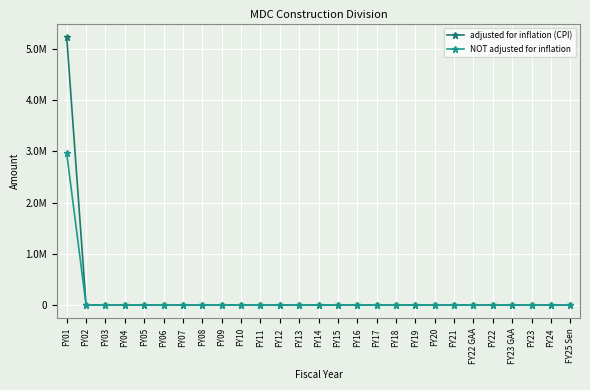

Reading right to left, transcribe all the data shown in this chart.

adjusted for inflation (CPI): FY25 Sen=0	FY24=0	FY23=0	FY23 GAA=0	FY22=0	FY22 GAA=0	FY21=0	FY20=0	FY19=0	FY18=0	FY17=0	FY16=0	FY15=0	FY14=0	FY13=0	FY12=0	FY11=0	FY10=0	FY09=0	FY08=0	FY07=0	FY06=0	FY05=0	FY04=0	FY03=0	FY02=0	FY01=5234140
NOT adjusted for inflation: FY25 Sen=0	FY24=0	FY23=0	FY23 GAA=0	FY22=0	FY22 GAA=0	FY21=0	FY20=0	FY19=0	FY18=0	FY17=0	FY16=0	FY15=0	FY14=0	FY13=0	FY12=0	FY11=0	FY10=0	FY09=0	FY08=0	FY07=0	FY06=0	FY05=0	FY04=0	FY03=0	FY02=0	FY01=2961609